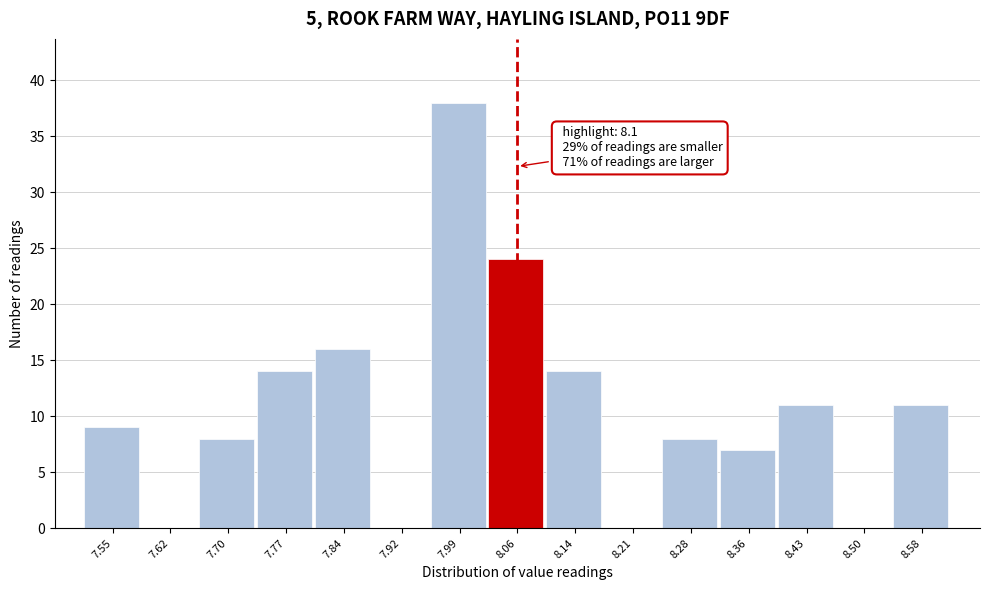

Reading left to right, list all the values displayed in this chart.

7.55=9	7.62=0	7.70=8	7.77=14	7.84=16	7.92=0	7.99=38	8.06=24	8.14=14	8.21=0	8.28=8	8.36=7	8.43=11	8.50=0	8.58=11